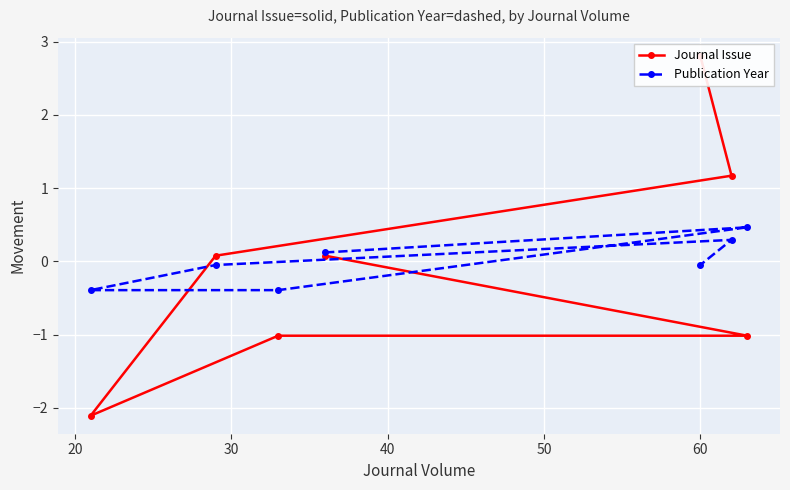

Which series has the largest total across all categories?

Publication Year